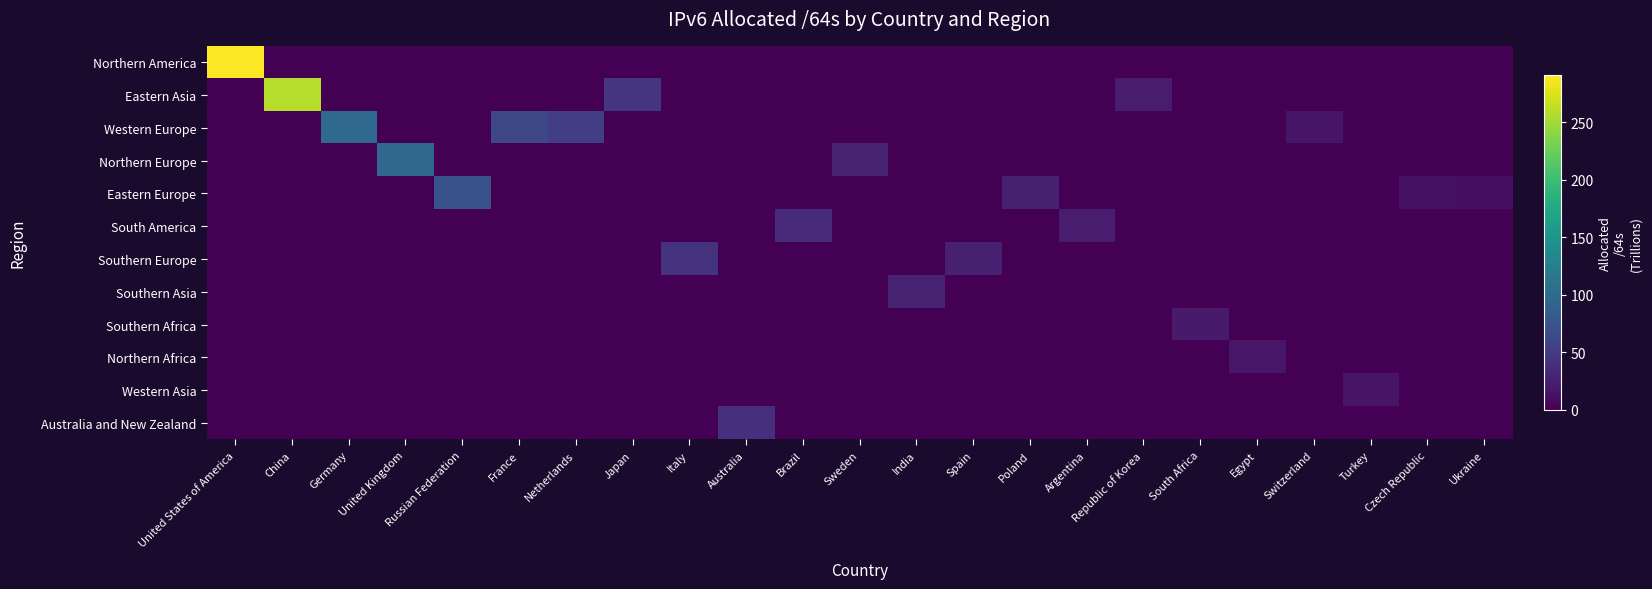

What is the spread (max minus min) of values at Poland?

25.6